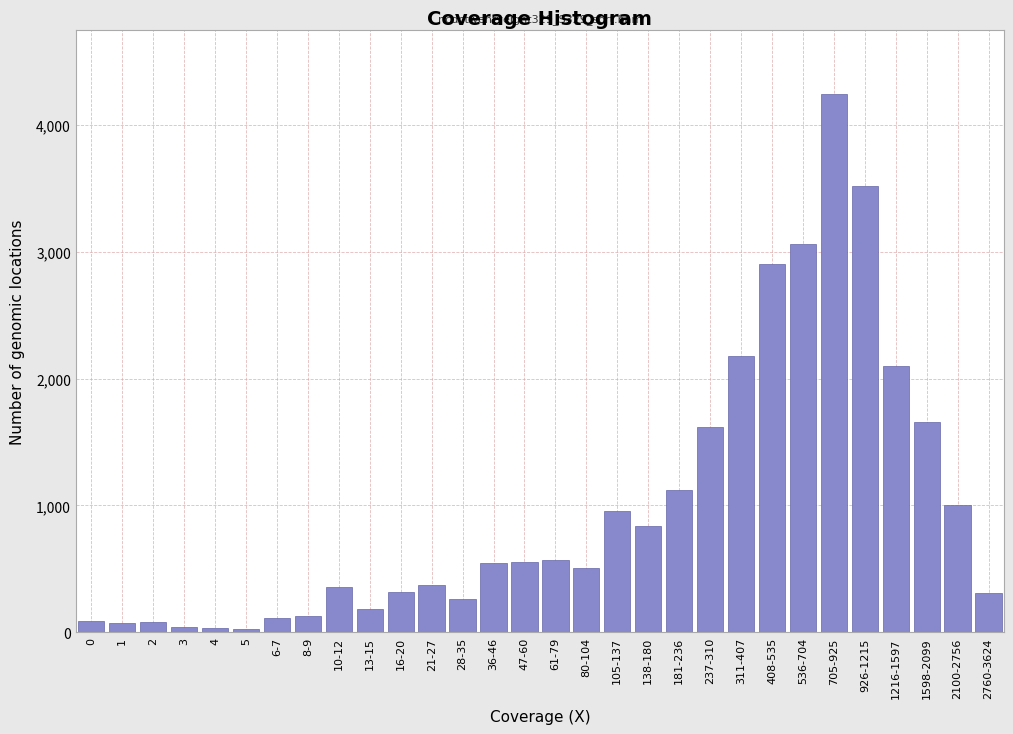

What is the average value?

993